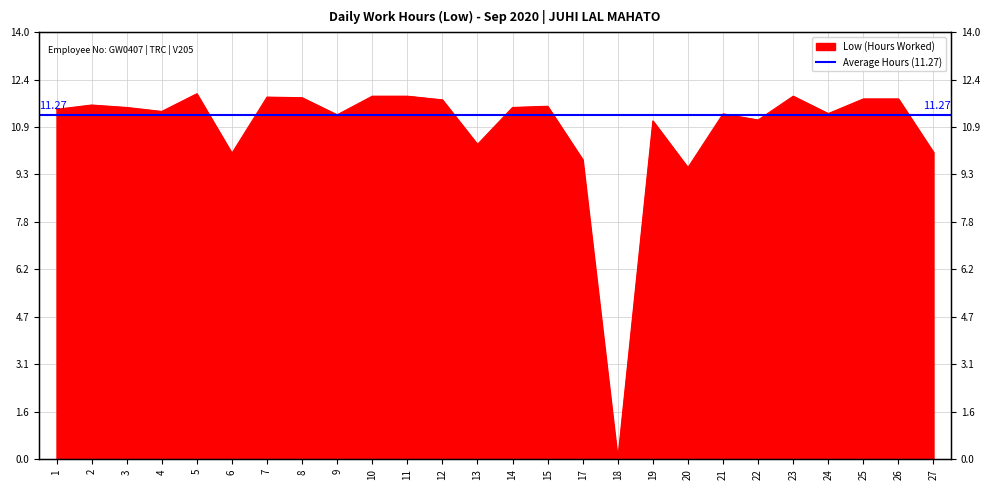

The chart shows a value of 11.3 at 21. True or false?

True